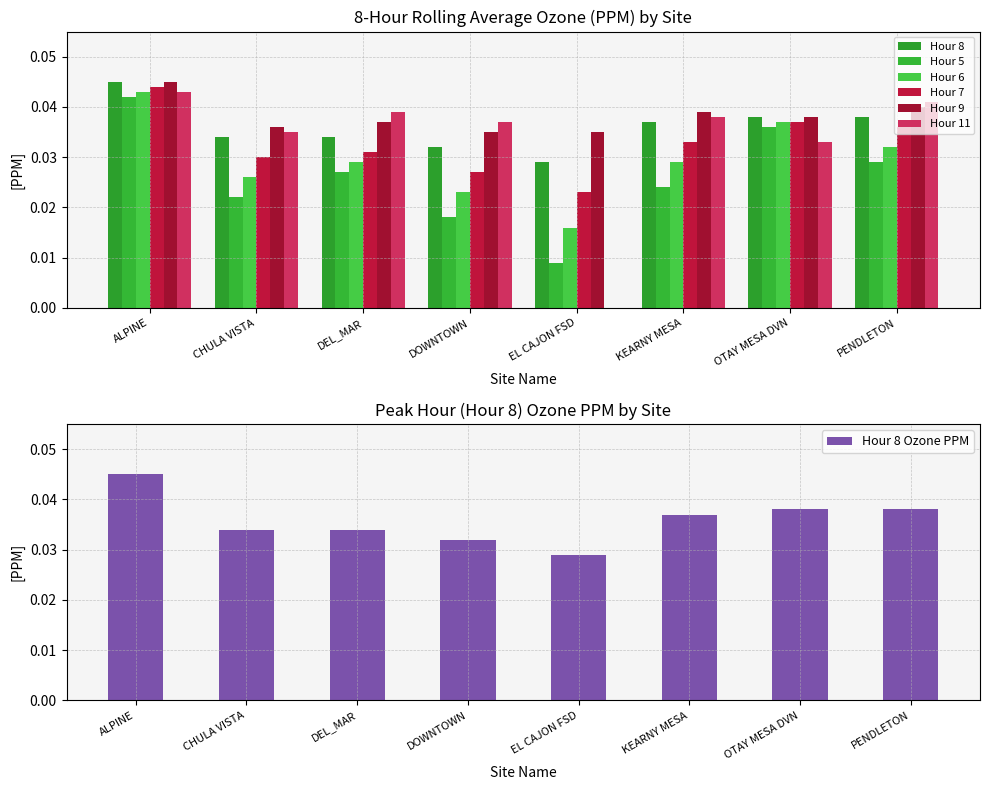

True or false: Hour 11 has a value of 0.1 at ALPINE.

False